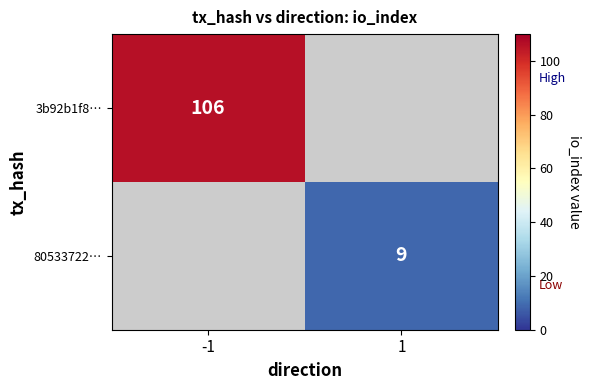

The value of 3b92b1f8… at -1 is 172. True or false?

False